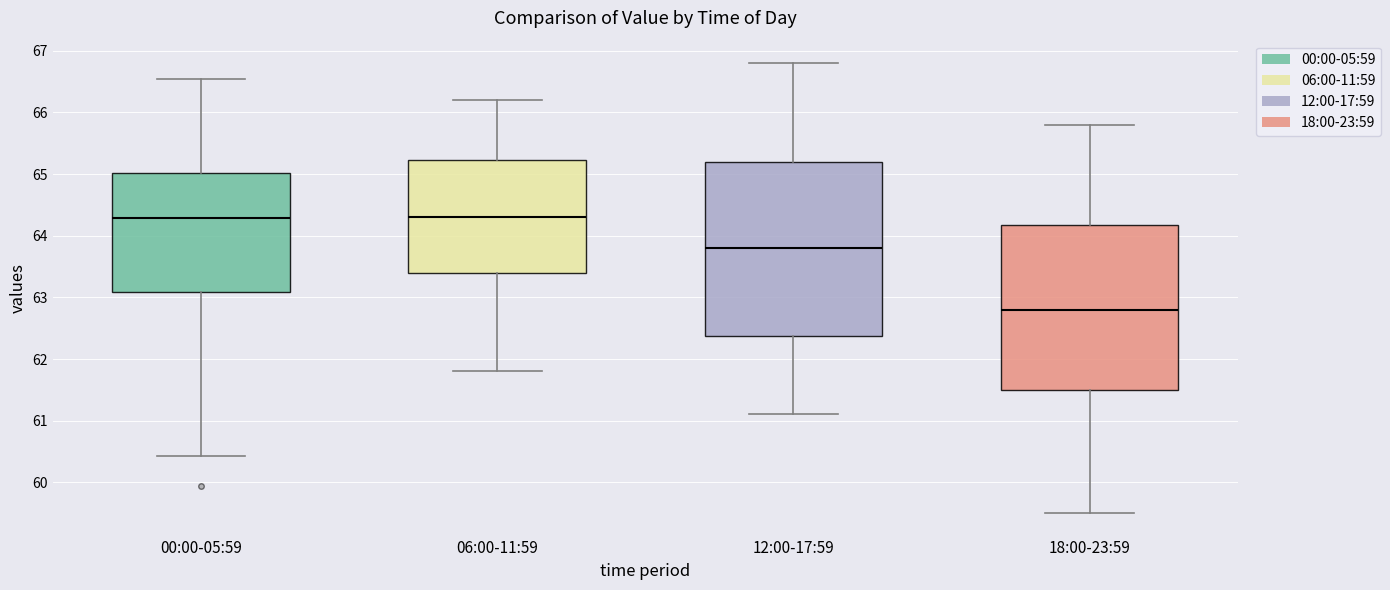

Where does the median line of the box for 06:00-11:59 sit on the y-axis? The values are not printed on the chart, so give them approximately, as read against the axis.

64.3